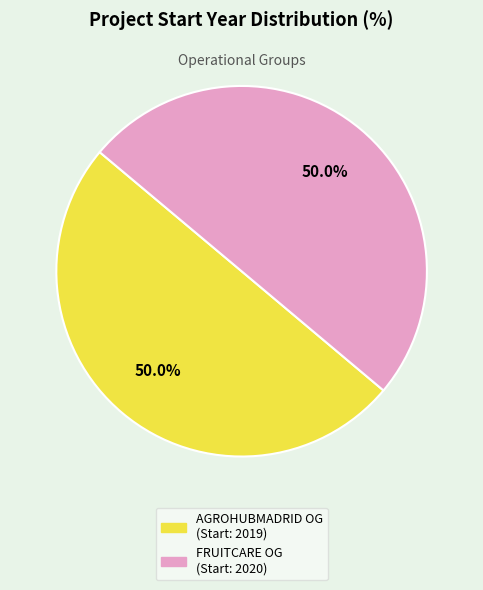

What portion of the pie excludes AGROHUBMADRID OG (Start: 2019)?

50.0%